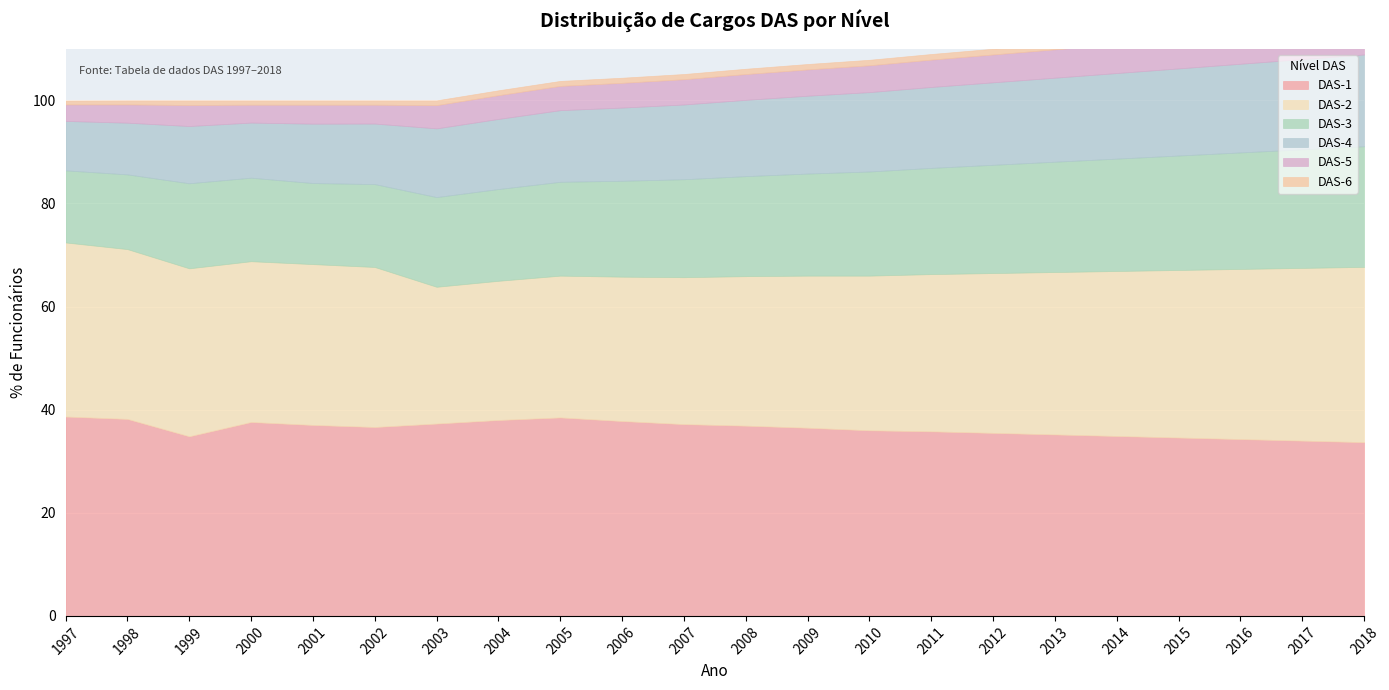

Rank the categories by DAS-1 value from lowest to highest.

2018, 2017, 2016, 2015, 1999, 2014, 2013, 2012, 2011, 2010, 2009, 2002, 2008, 2001, 2007, 2003, 2000, 2006, 2004, 1998, 2005, 1997